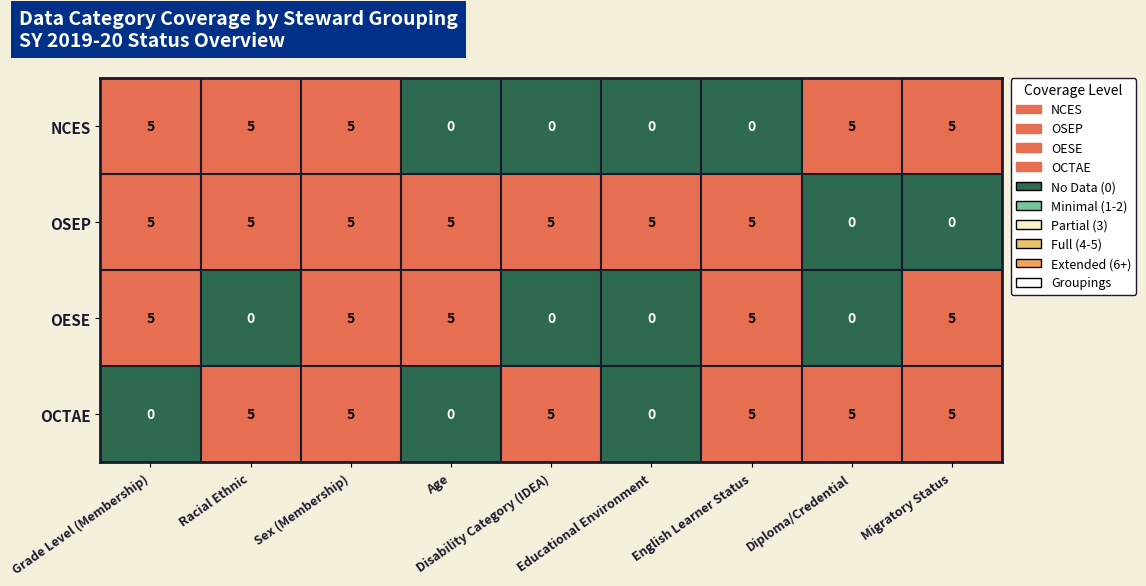

How many values in OSEP are above zero?

7